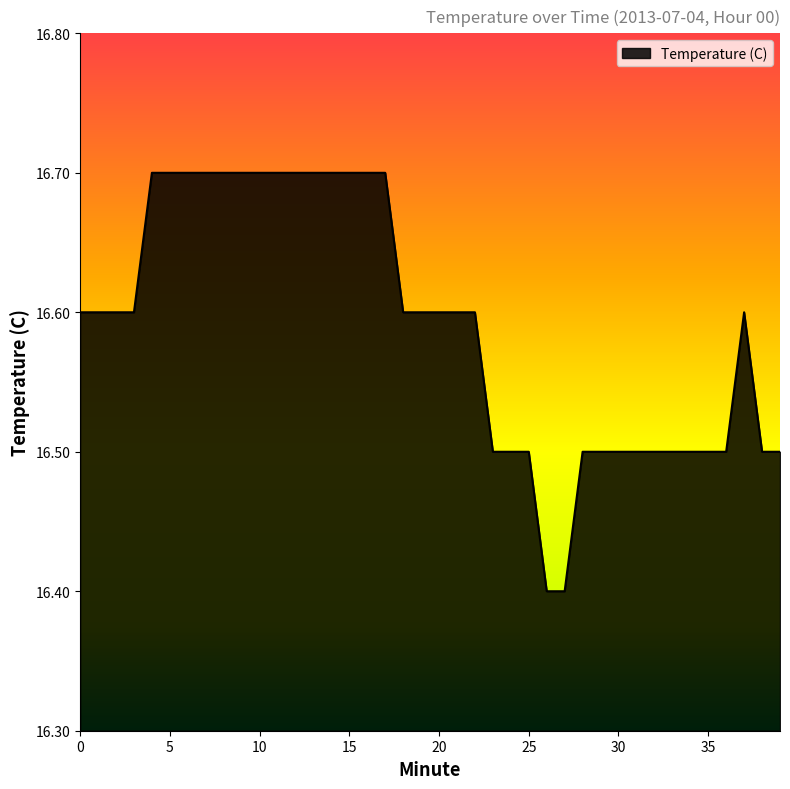

What is the greatest value displayed?

16.7